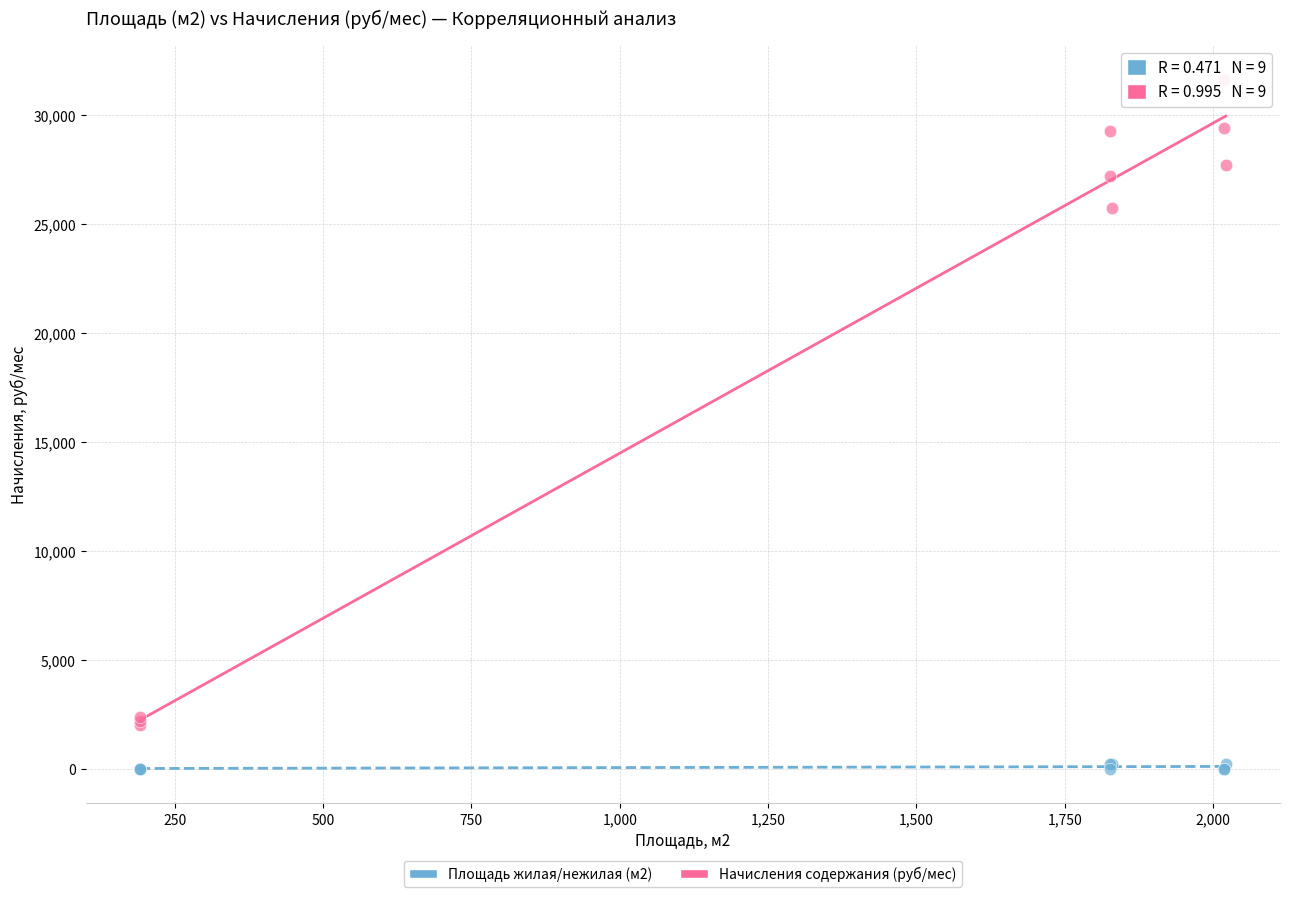

Across all series, what Y value is closest to 15820?

25731.2